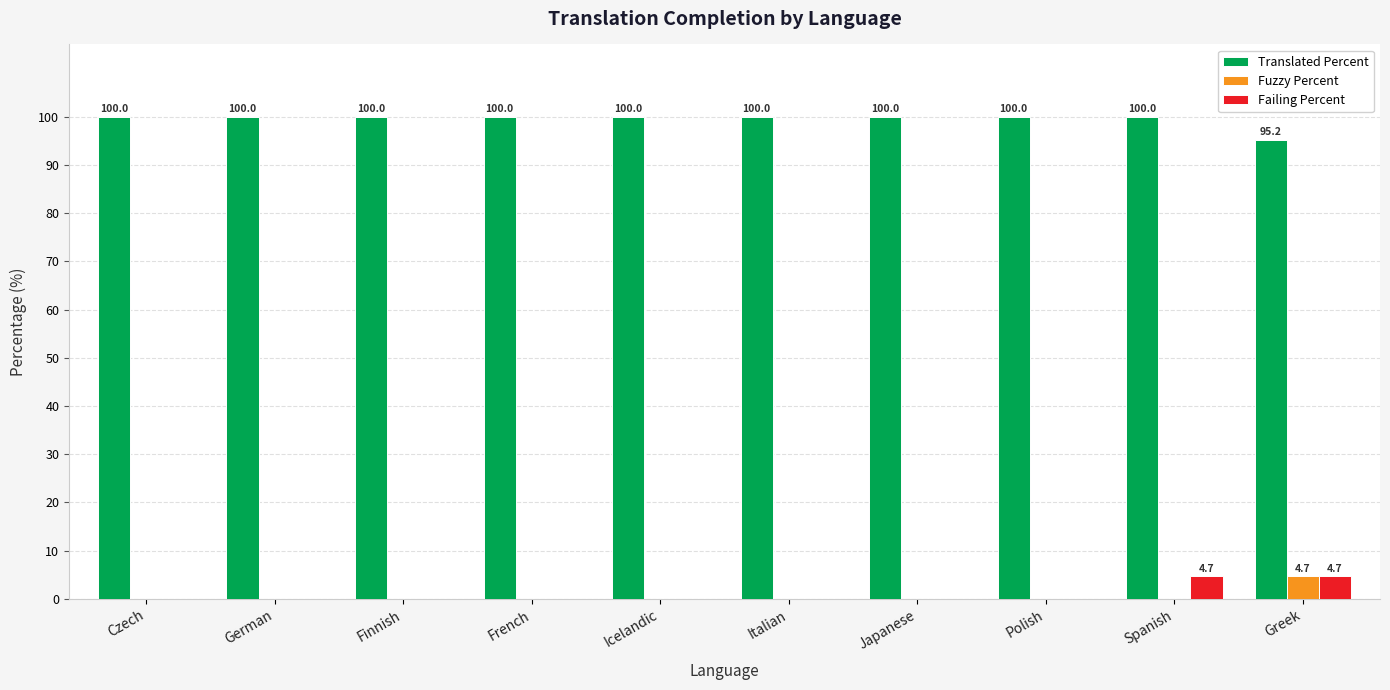

The Translated Percent series shows 100.0 at Icelandic. True or false?

True